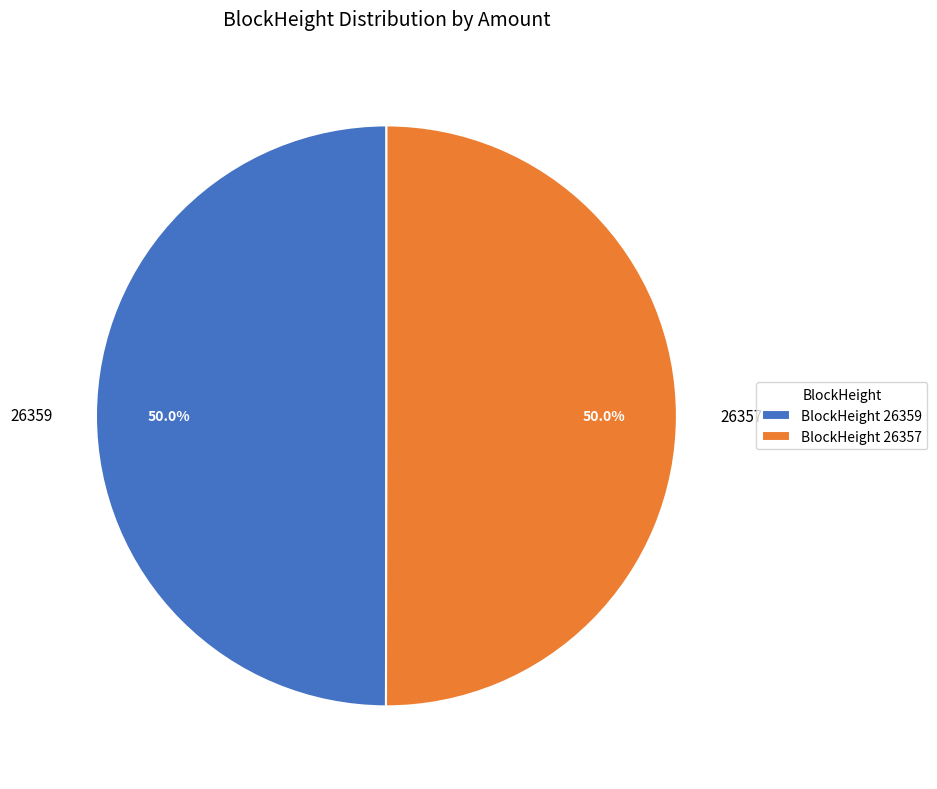

What is the total percentage of 26359 and 26357?

100.0%